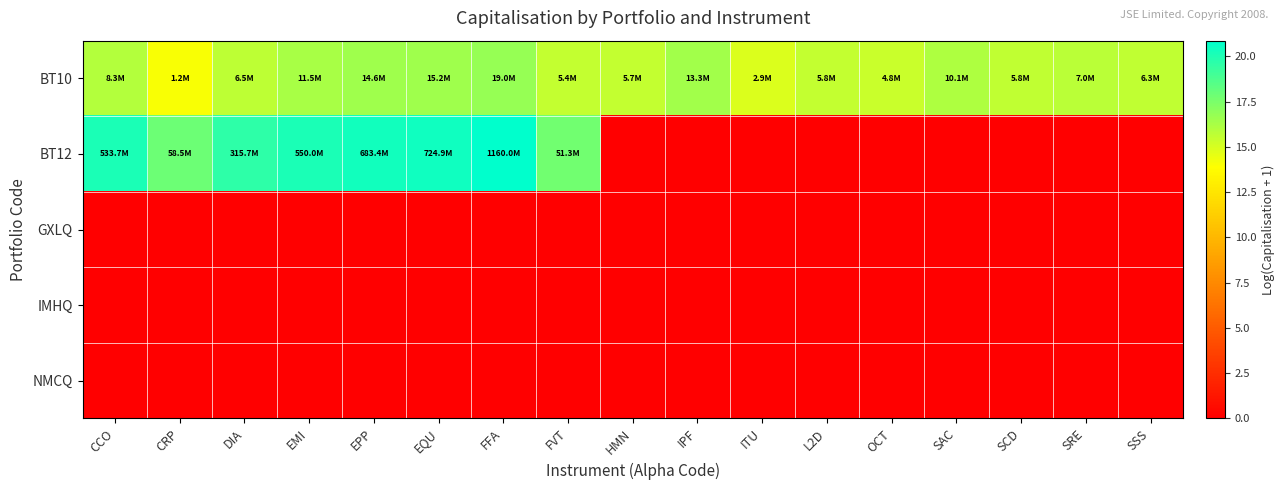

How many data points does each series have?

17